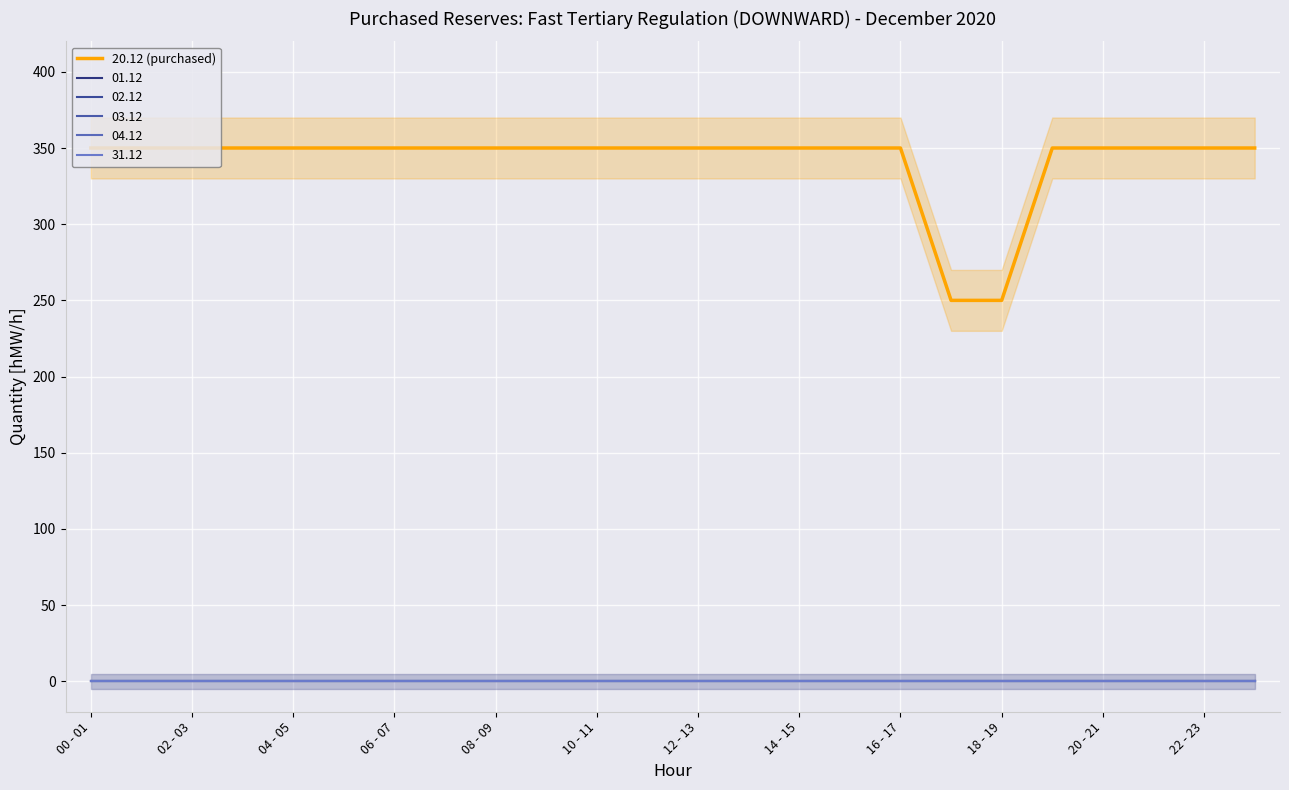

What is the difference between the second highest and second lowest values?

100